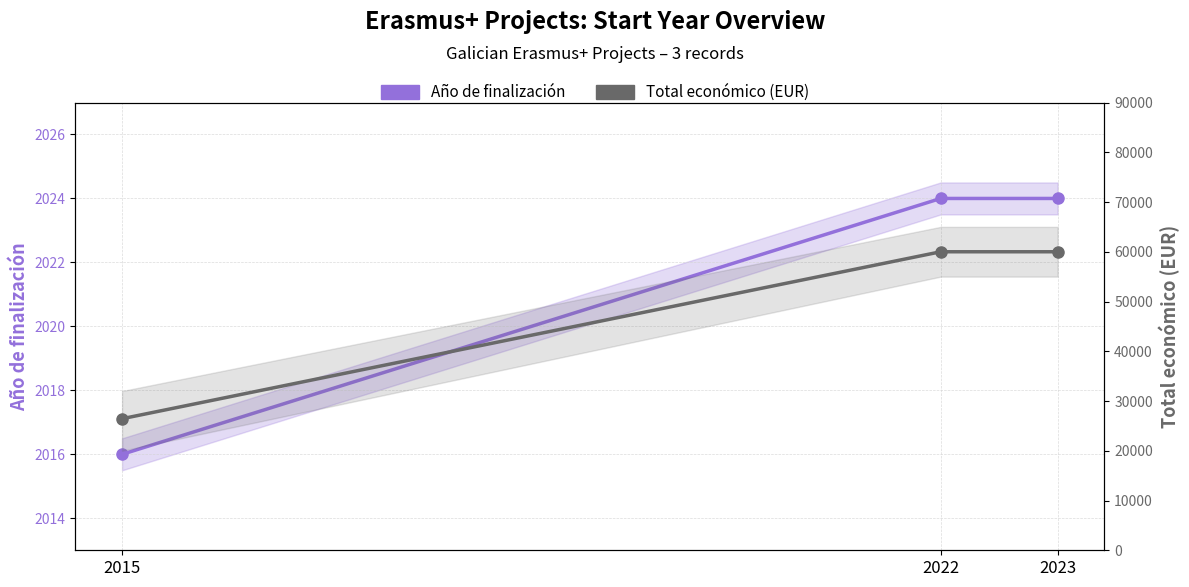

Rank the categories by Año de finalización value from lowest to highest.

2015, 2022, 2023